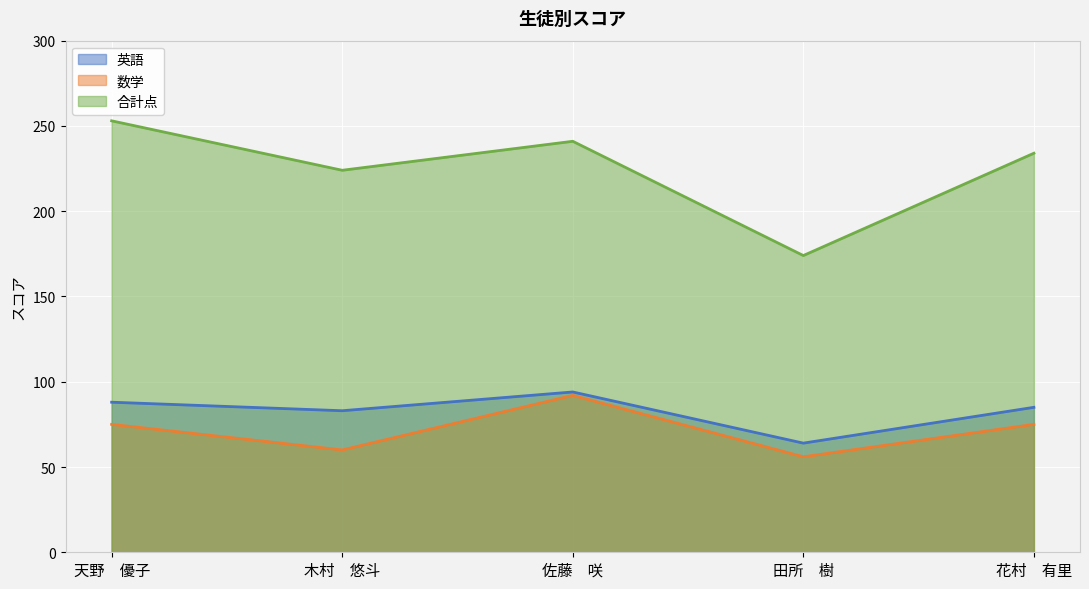

Which series has the largest range (max minus min)?

合計点